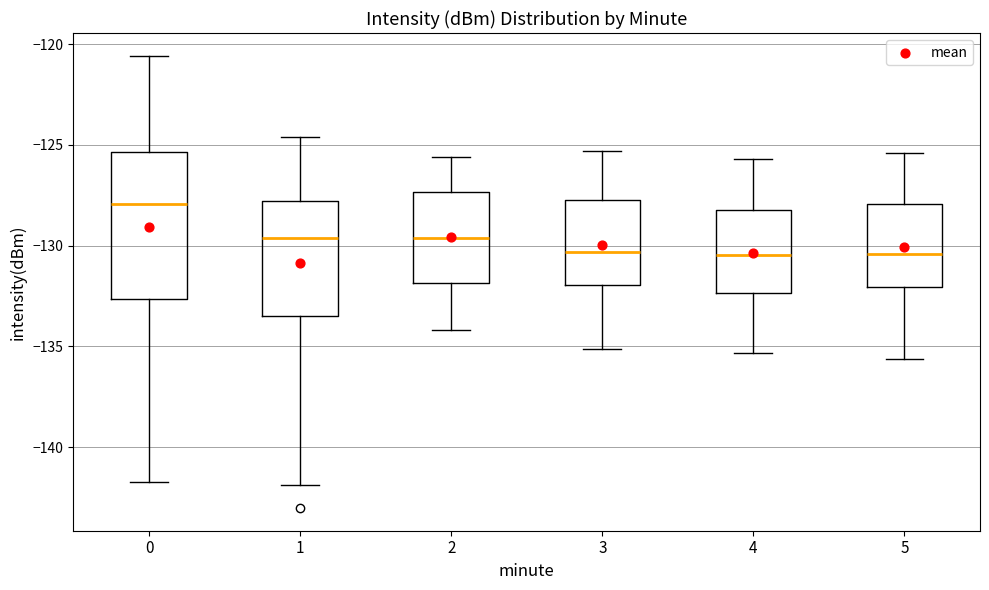

Which box is the tallest, from its lower edge to its upper edge?

0